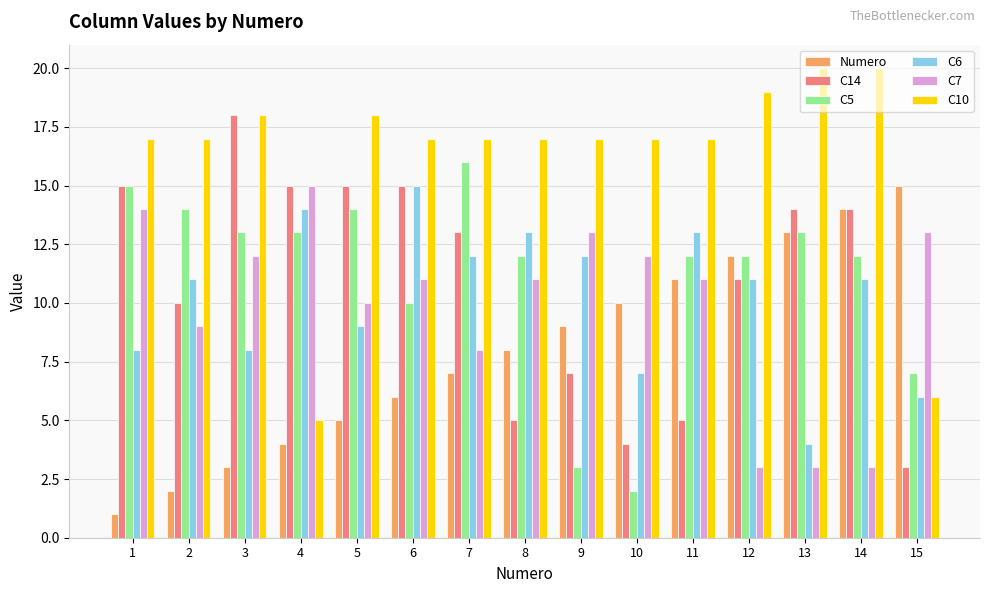

What is the maximum value for C14?

18